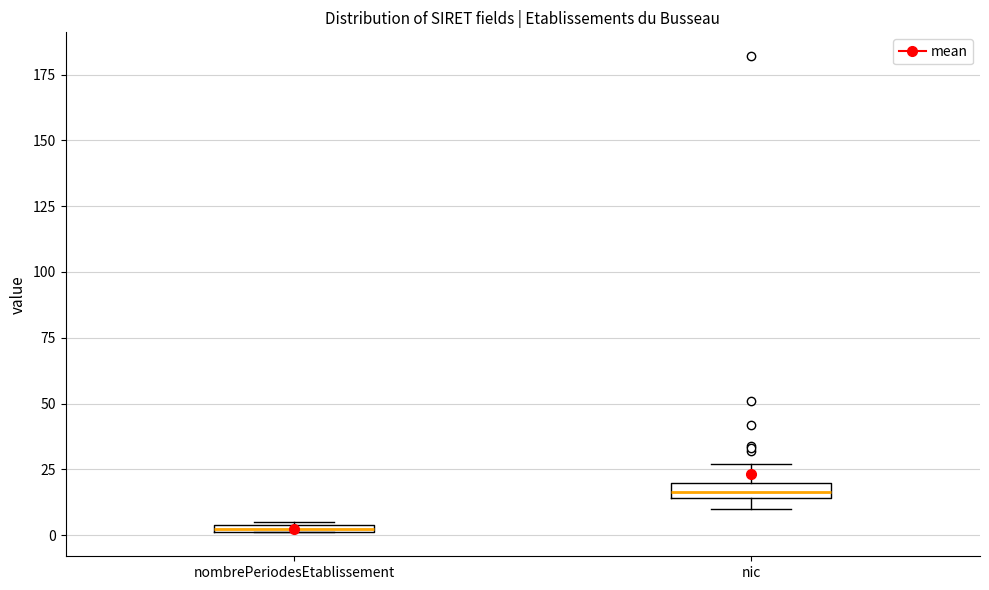

Where is the upper edge of the box for nic on the y-axis? The values are not printed on the chart, so give them approximately, as read against the axis.

20